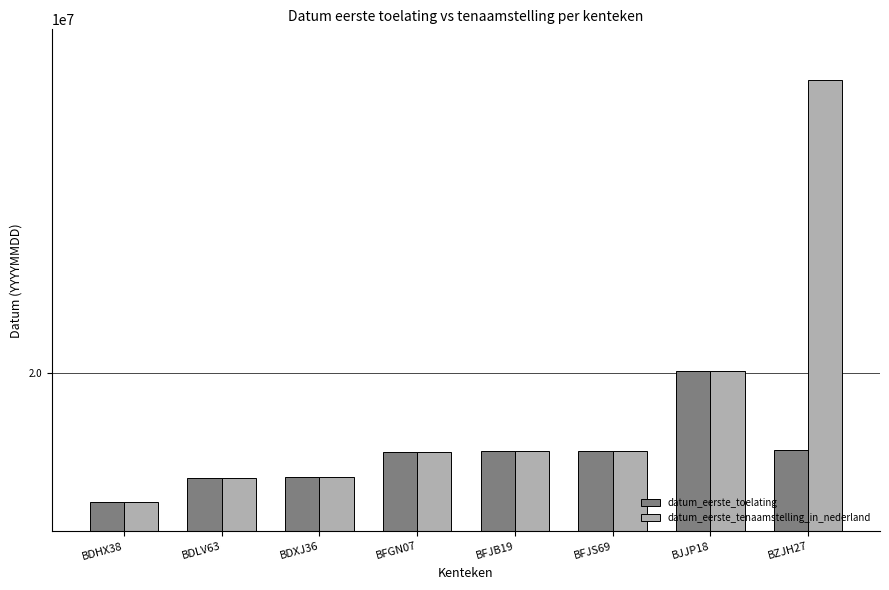

Does the chart contain stacked bars?

No